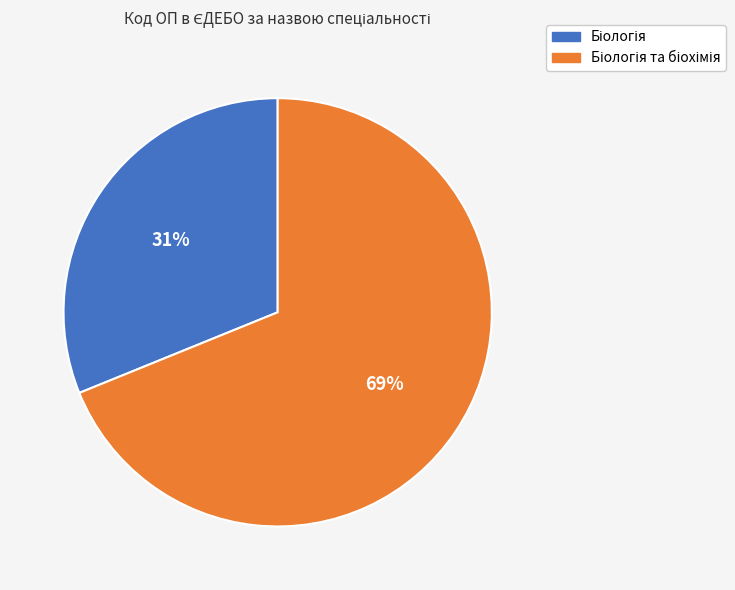

Is there any slice that represents more than half of the pie?

Yes